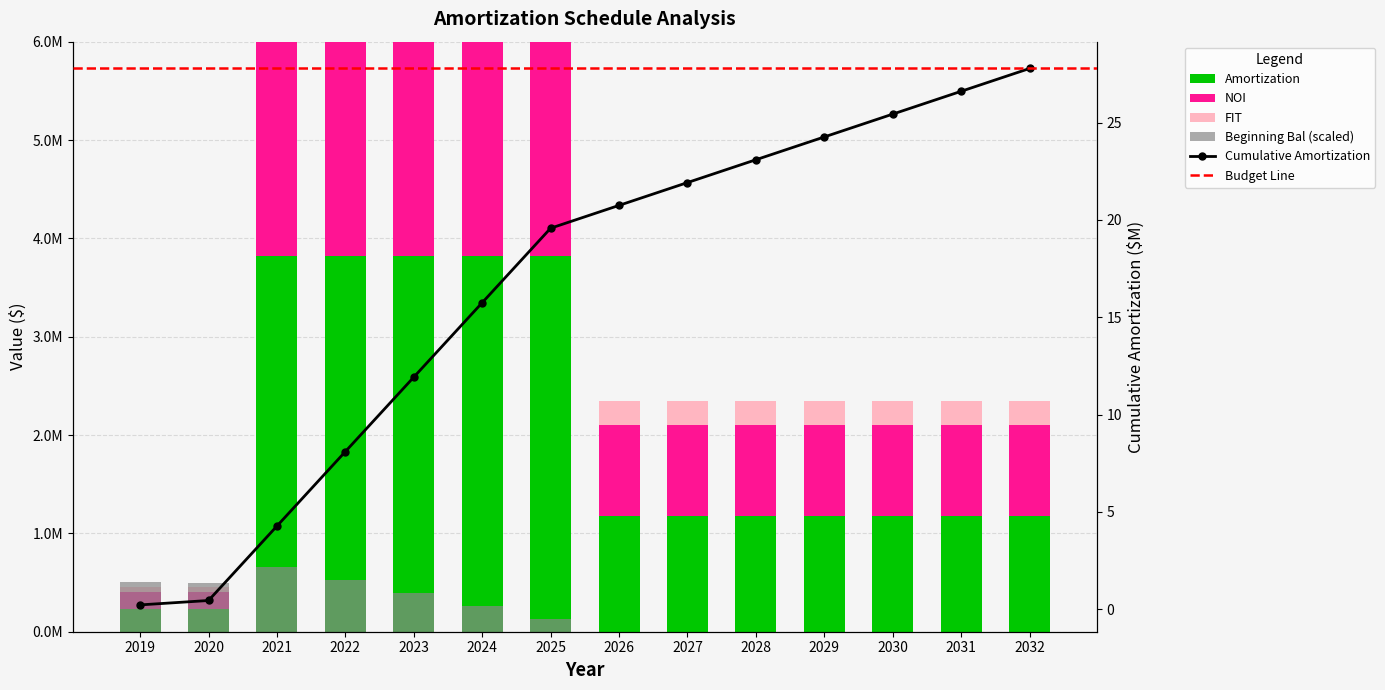

Read the NOI value at 2024.

803148.0